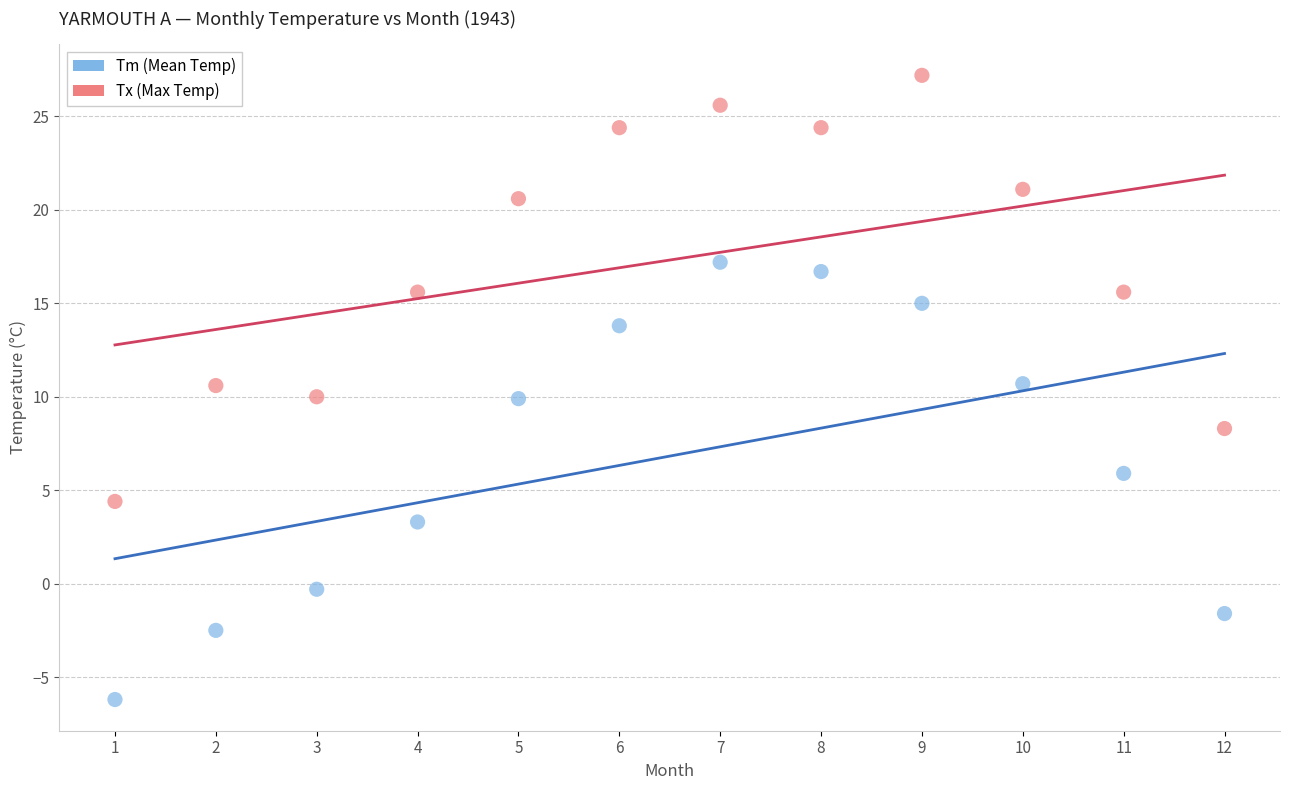

What are all the series names shown in the legend?

Tm (Mean Temp), Tx (Max Temp)